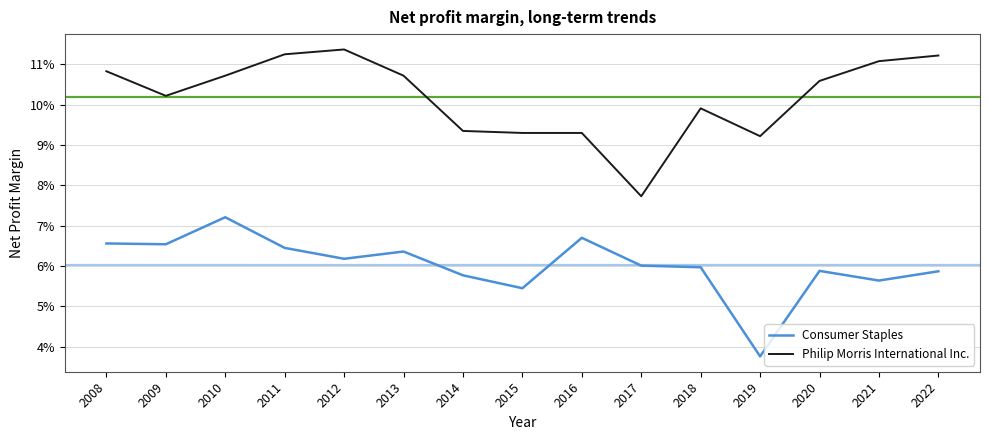

What are all the series names shown in the legend?

Consumer Staples, Philip Morris International Inc.